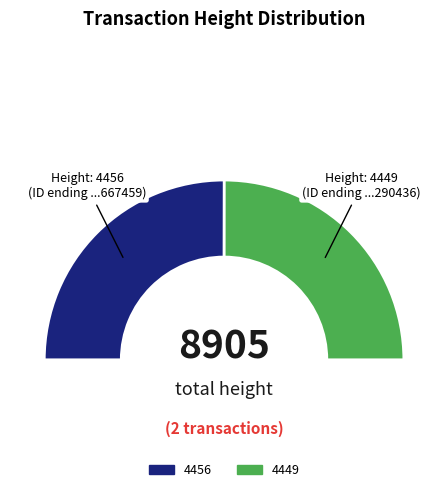

Rank the categories by value from highest to lowest.

4456, 4449